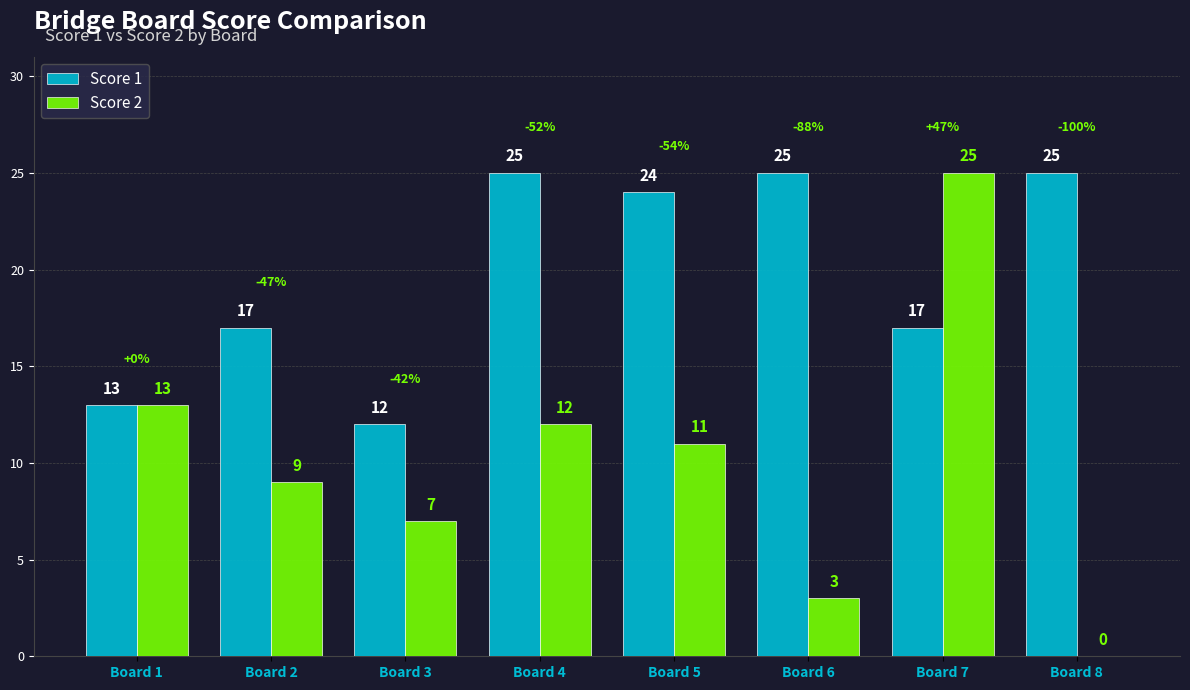

How many groups of bars are there?

8